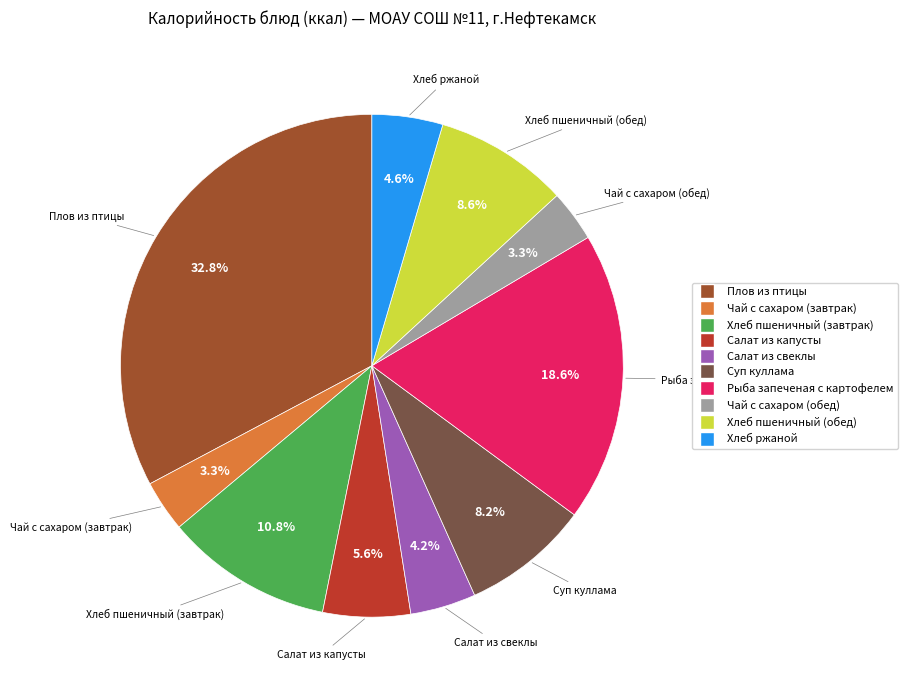

What is the largest slice in the pie chart?

Плов из птицы